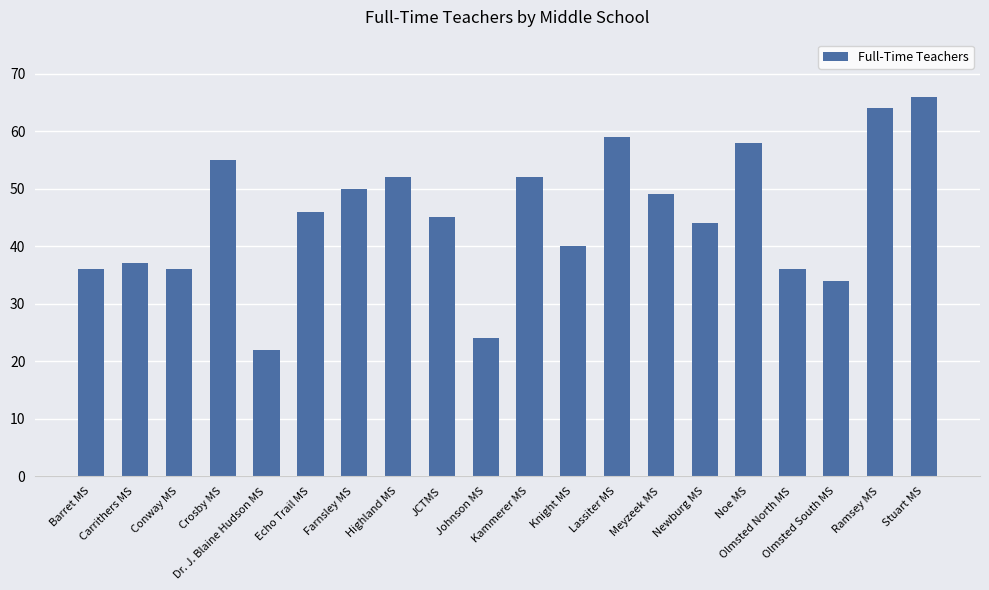

True or false: the data shows 58 at Barret MS.

False